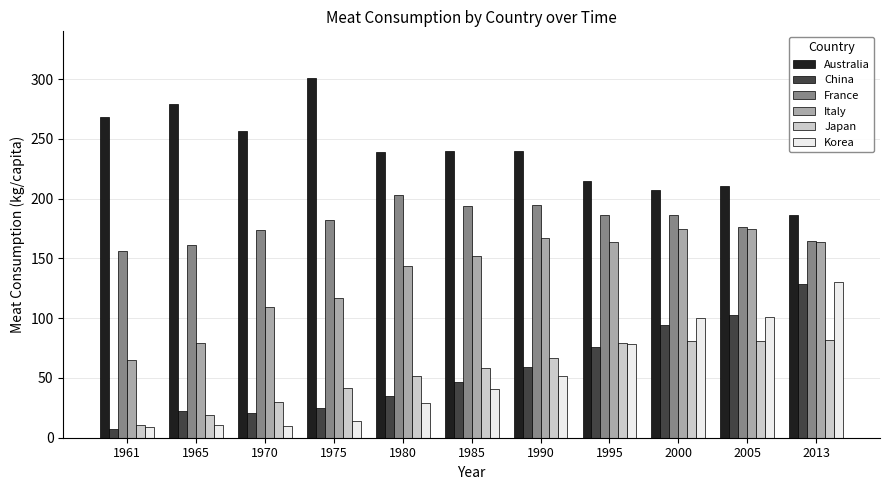

Where does the Australia series first go above 240?

1961